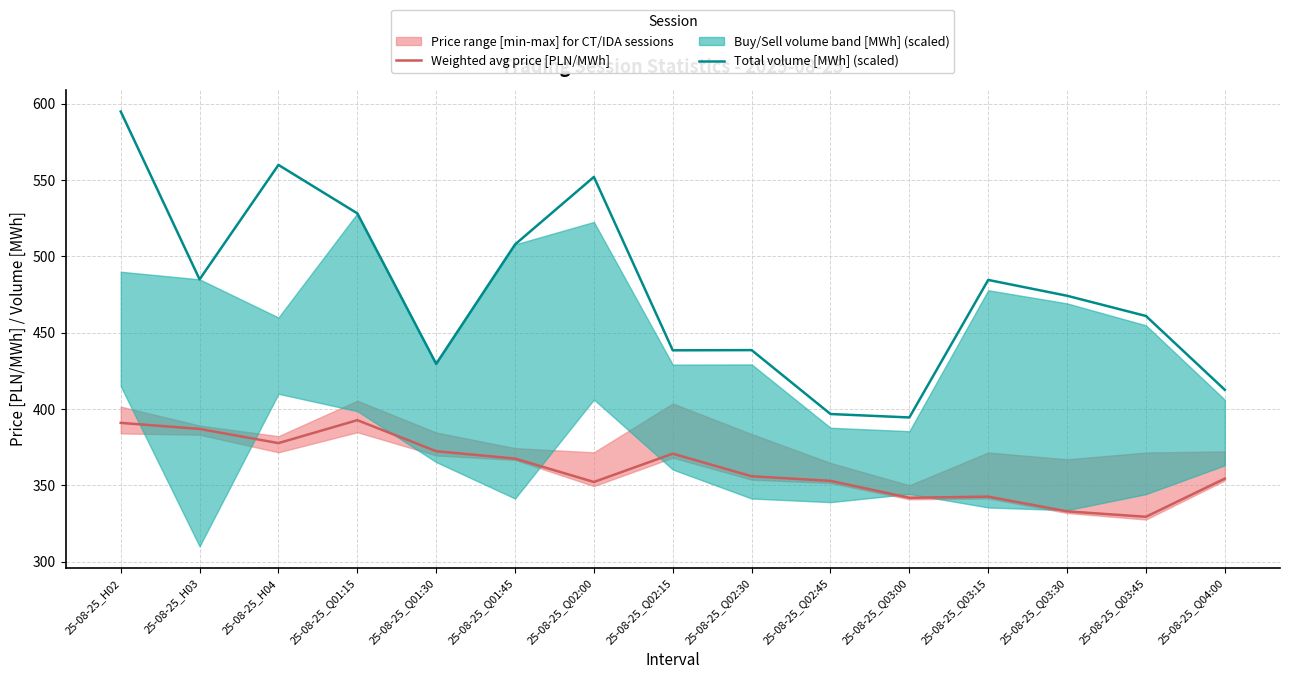

How many interior local valleys does the Weighted avg price [PLN/MWh] series have?

4